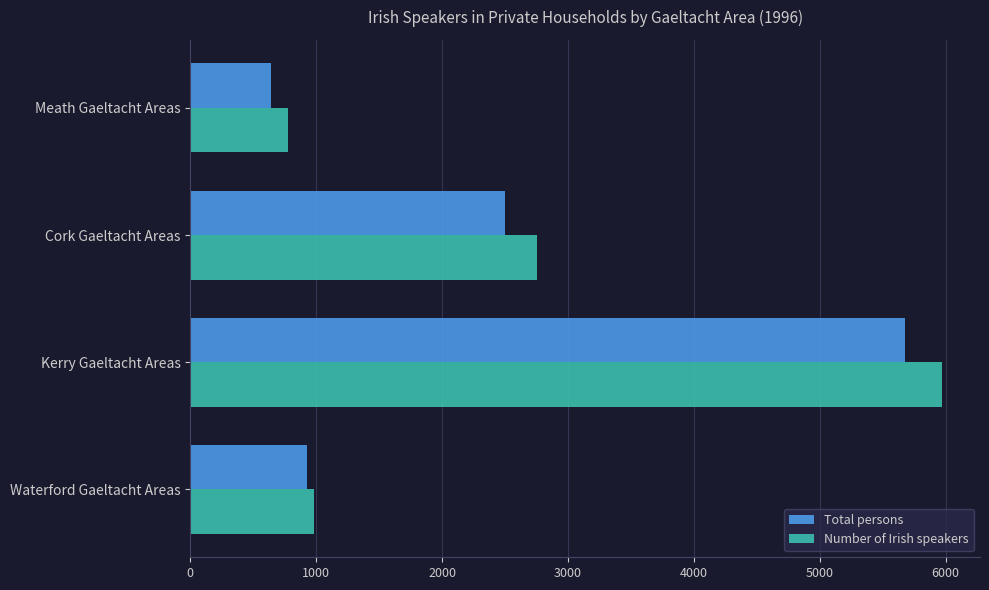

Read the Total persons value at Meath Gaeltacht Areas, to the nearest 50.

650